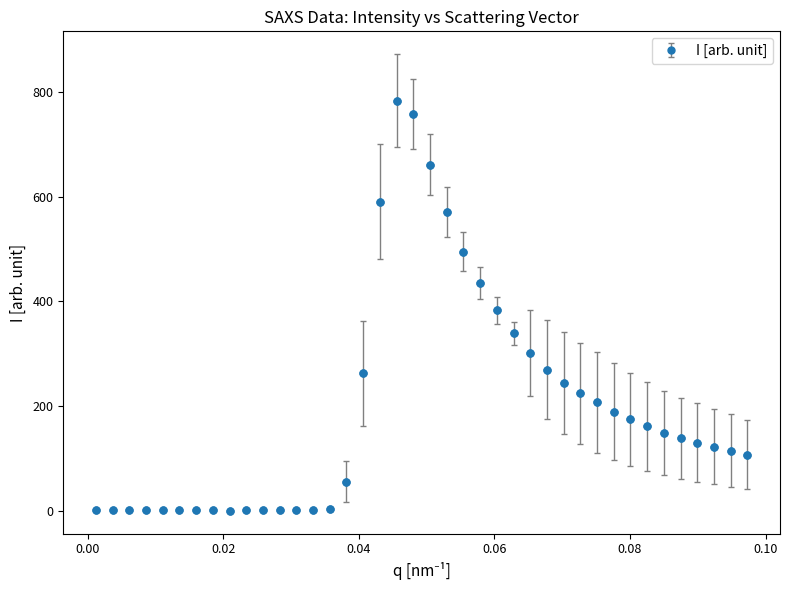

What is the sum of all values?

7900.5